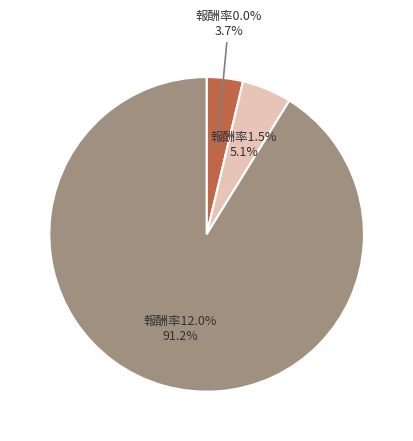

Is it true that 報酬率0.0% is 1% of the pie?

False